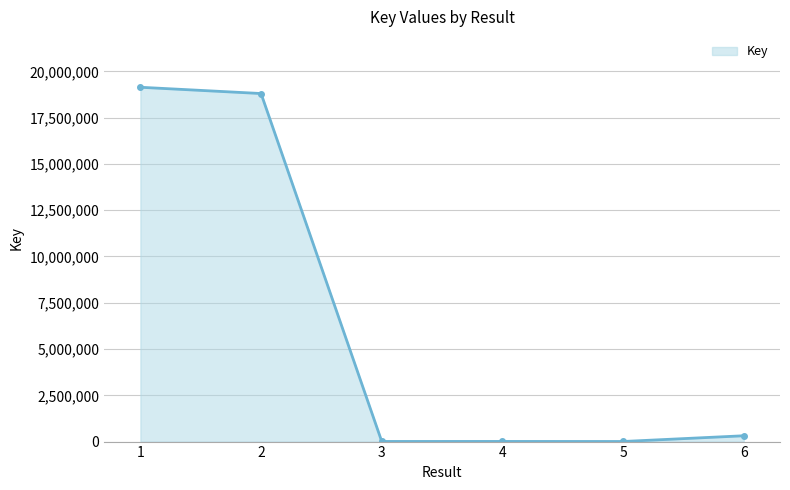

At which label does the data first exceed 314643?

1